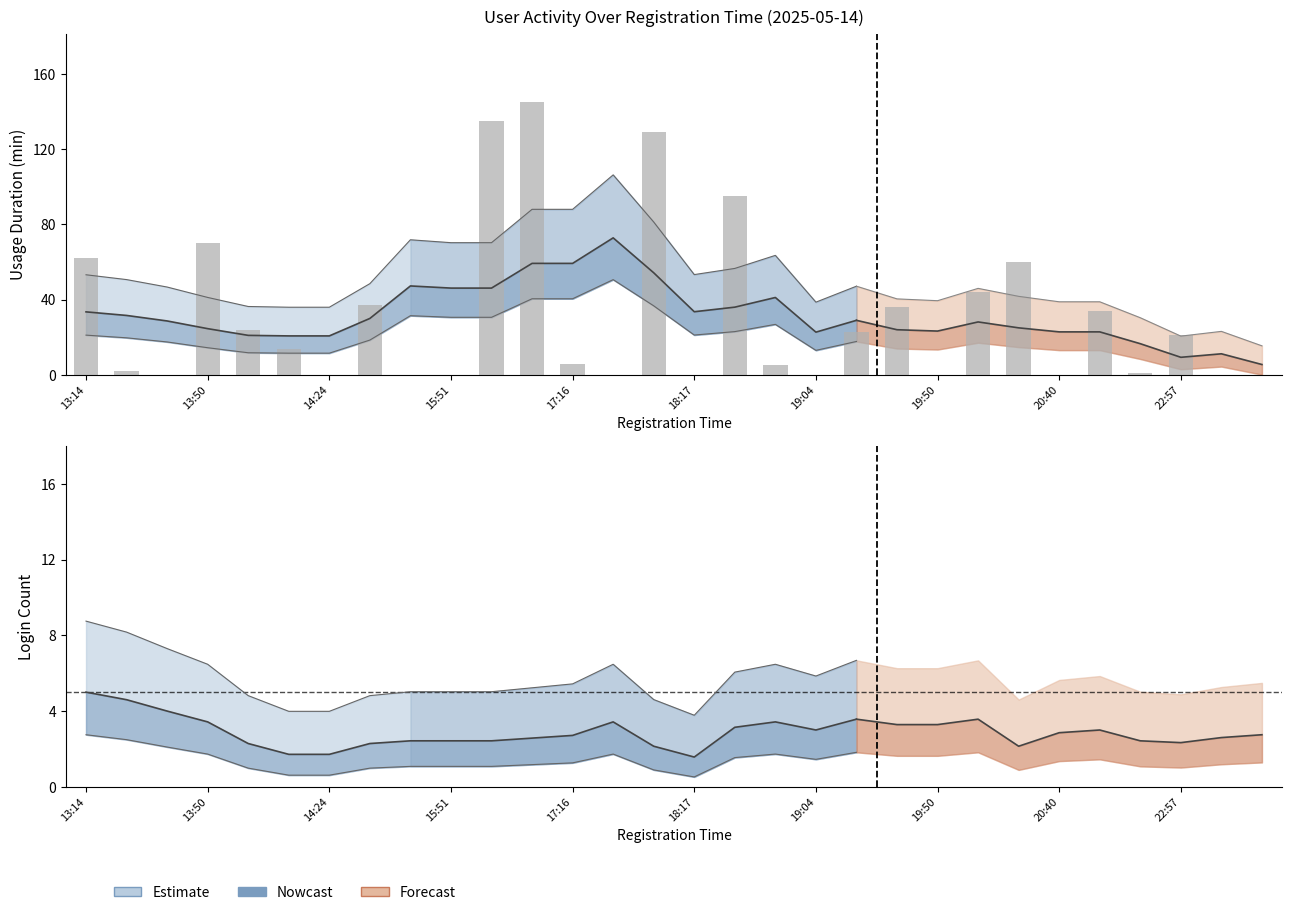

What is the difference between the maximum and minimum values?

145